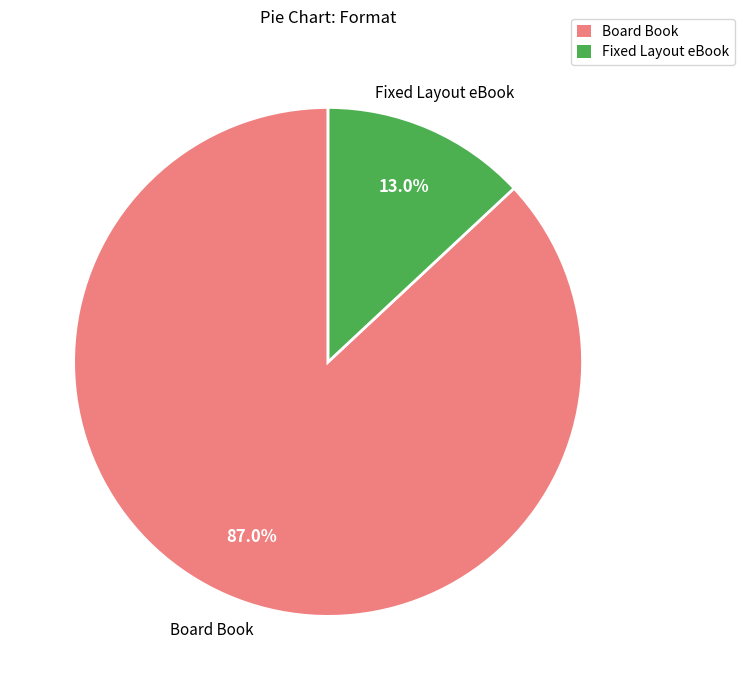

To the nearest percent, what is the difference between the largest and smallest slice percentages?

74%